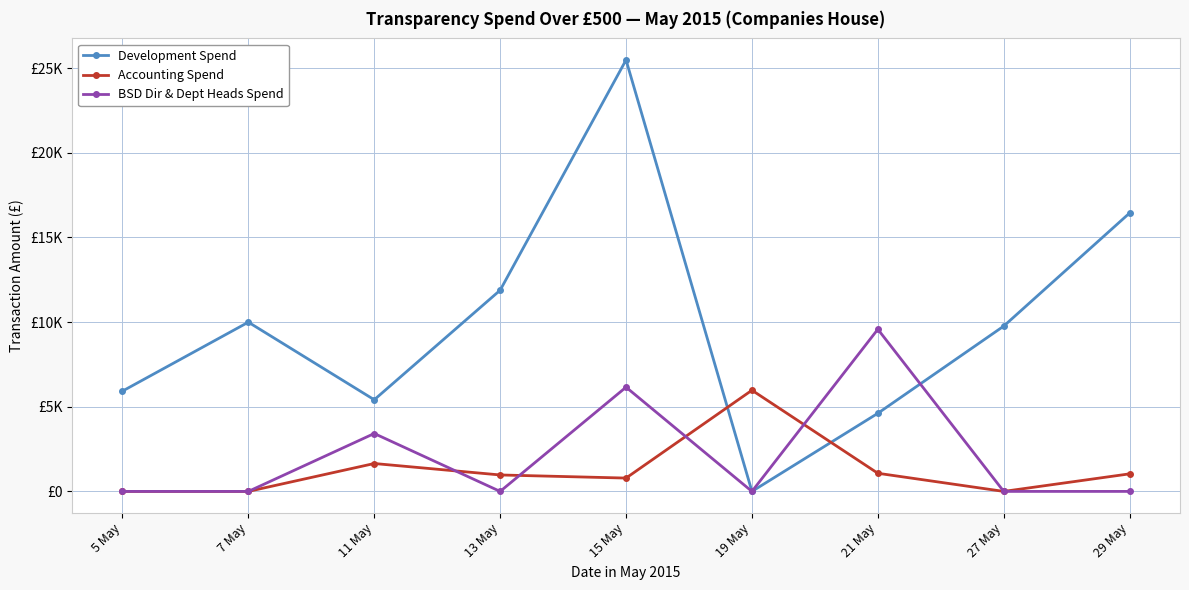

What position from the left is 13 May?

4